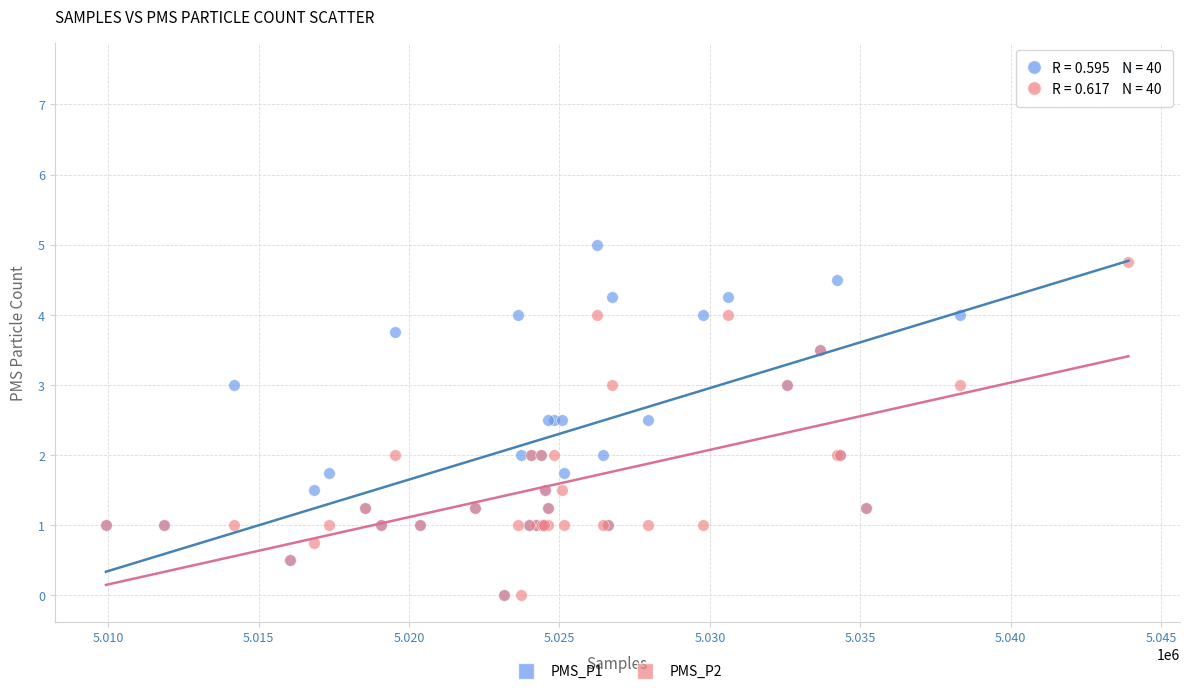

What are all the series names shown in the legend?

PMS_P1, PMS_P2